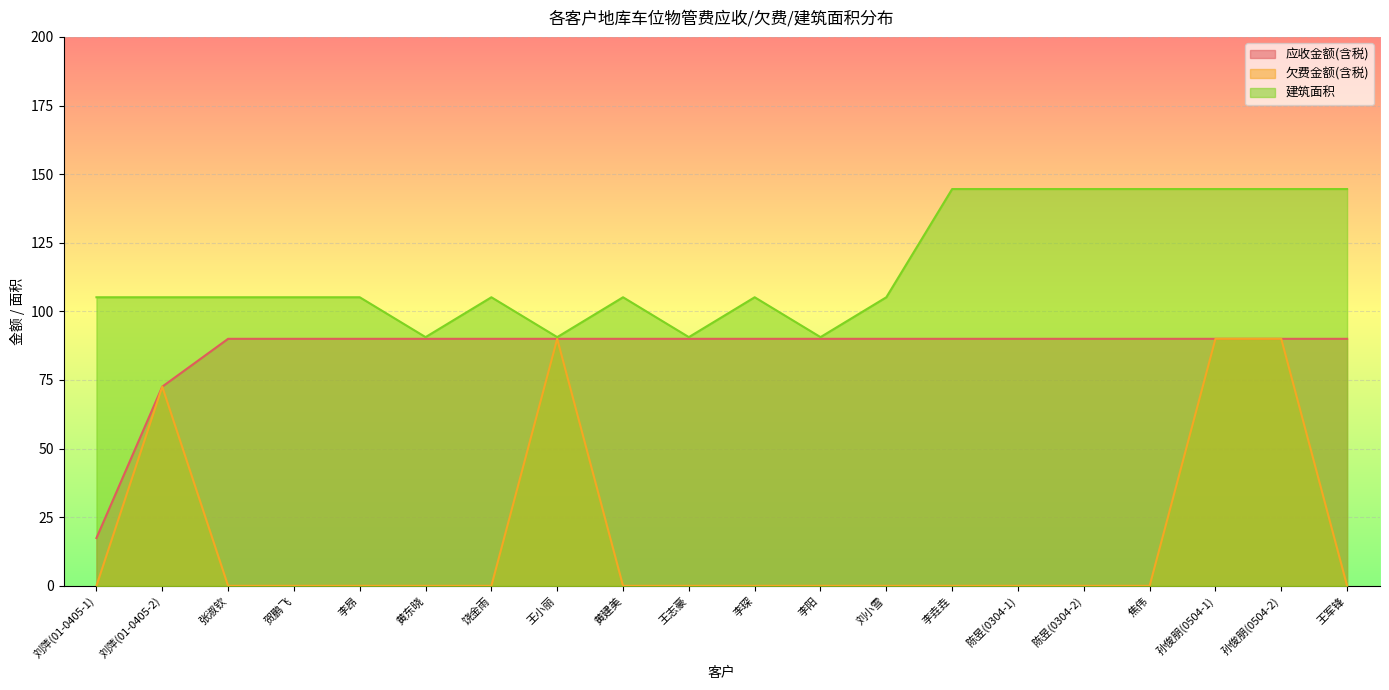

Between 刘萍(01-0405-1) and 贺鹏飞, which series saw the biggest shift?

应收金额(含税)